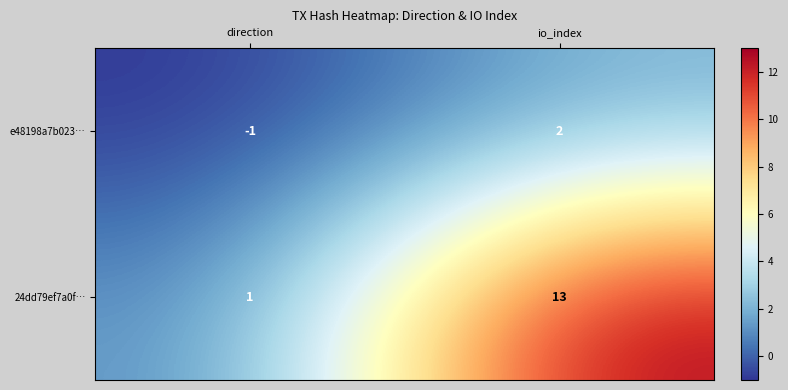

The value of 24dd79ef7a0f… at io_index is 13. True or false?

True